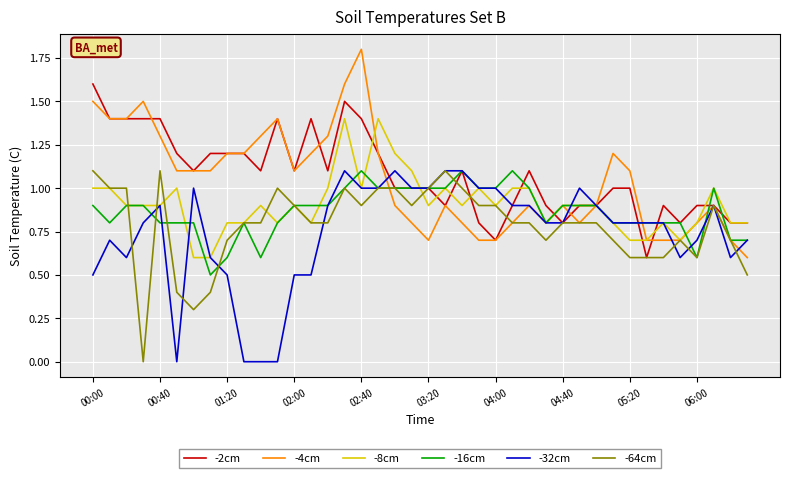

What is the maximum value for -4cm?

1.8